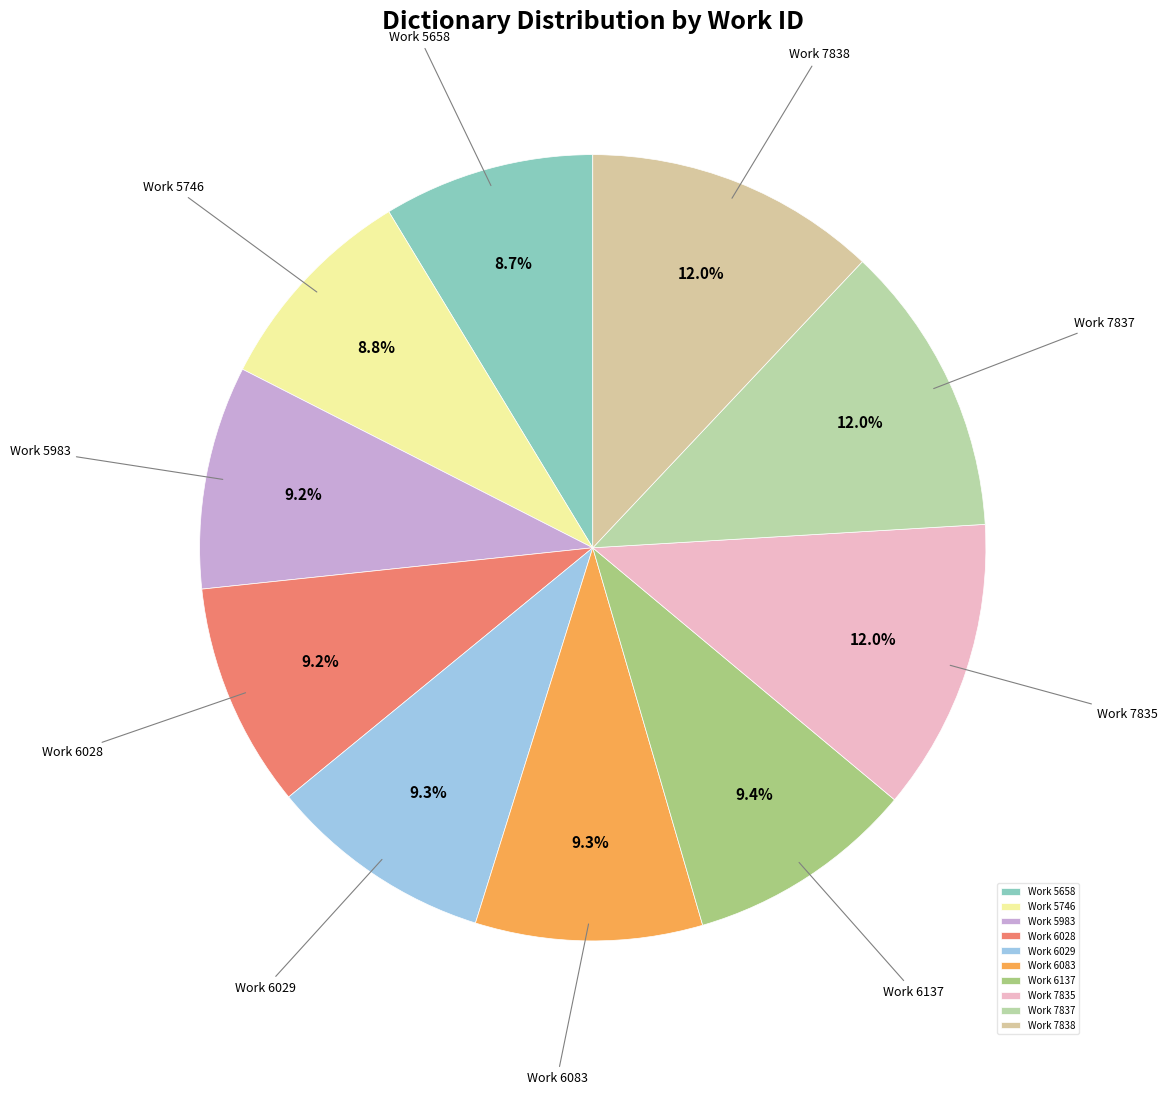

The Work 5983 slice represents 3% of the pie. True or false?

False